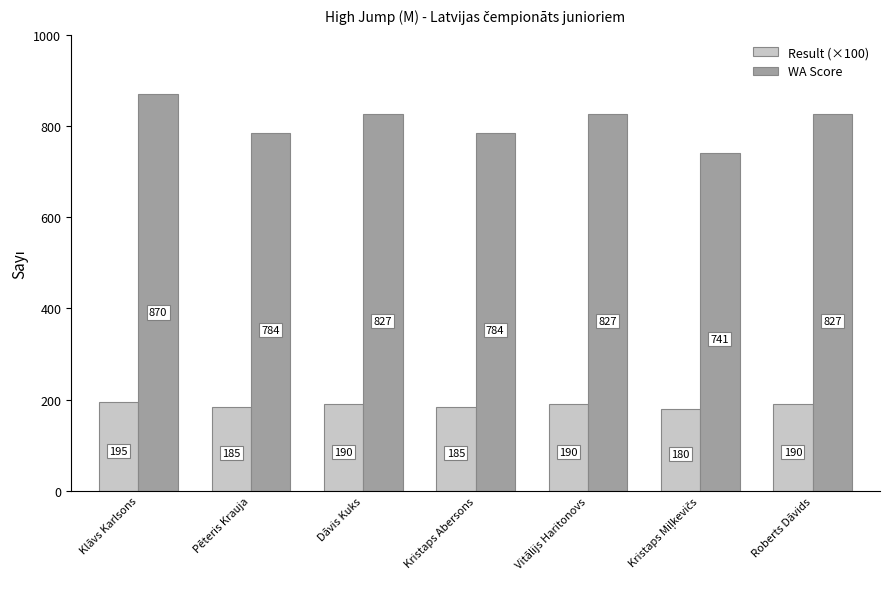

What is the maximum value shown in the chart?

870